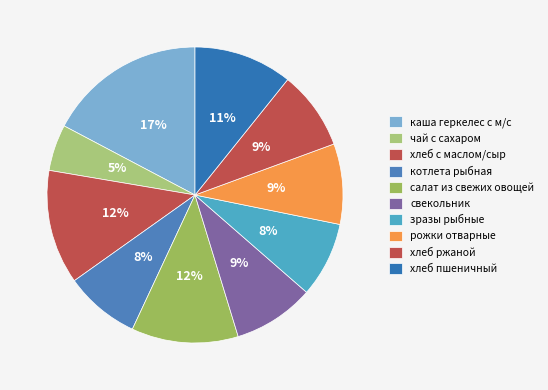

Which category has the biggest portion of the pie?

каша геркелес с м/с